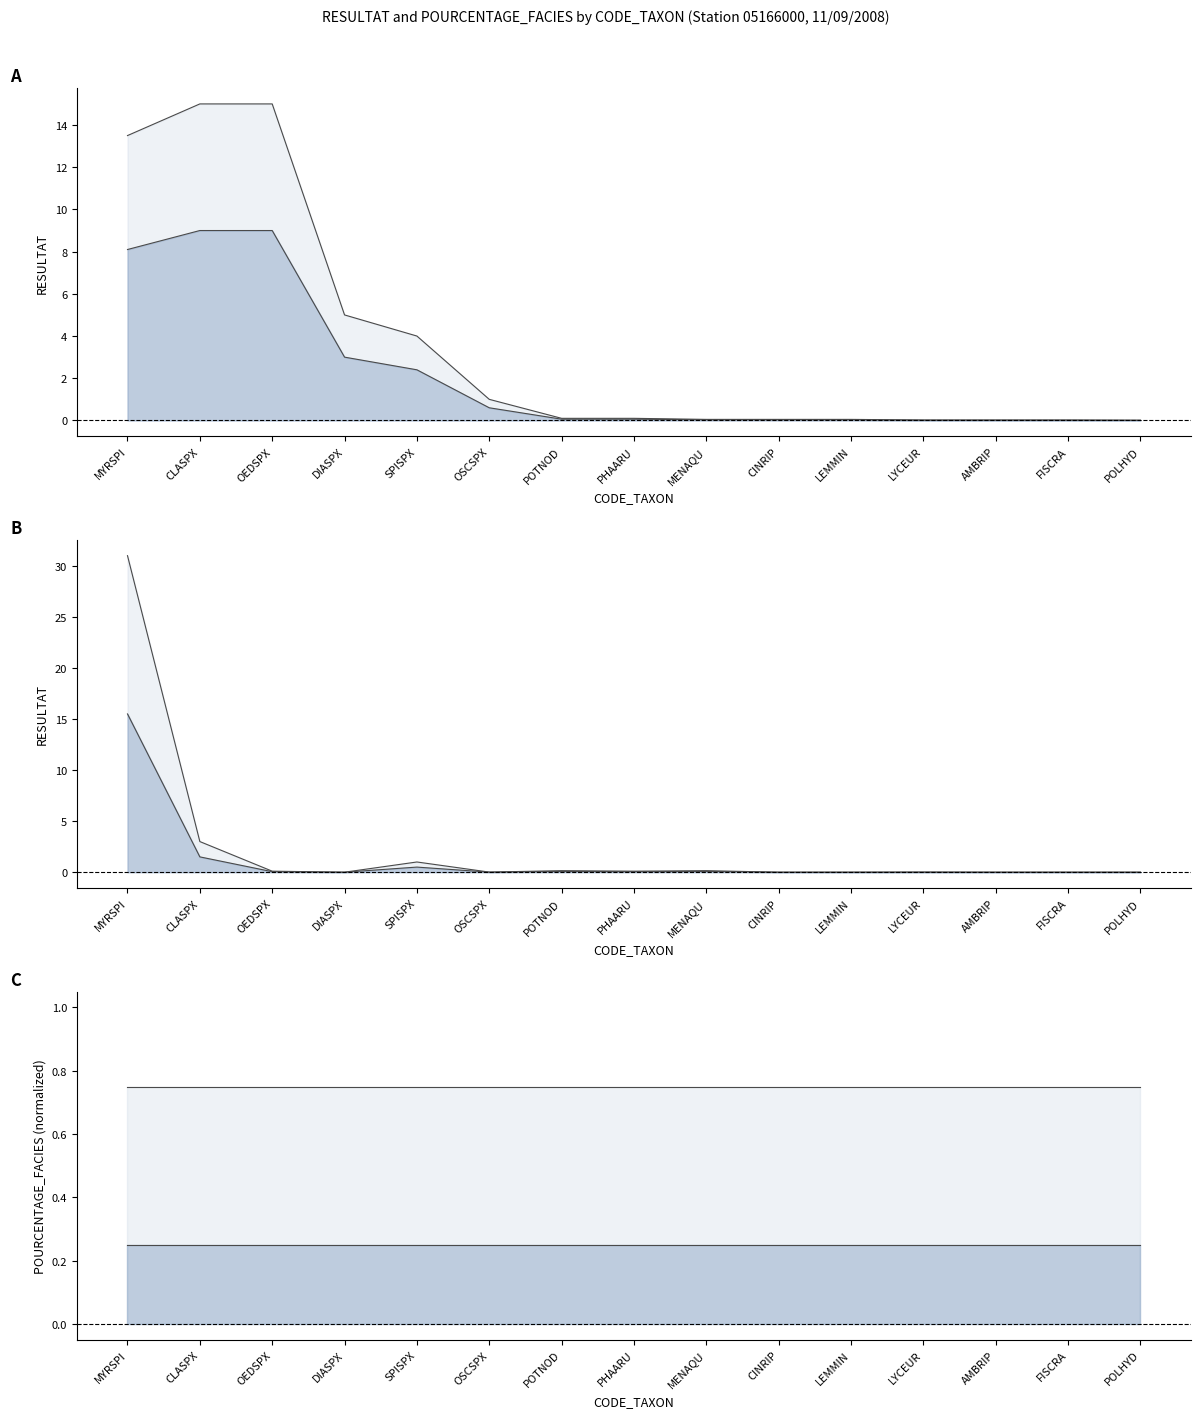

Reading left to right, what are all the values shown in this chart?

F1 RESULTAT: 13.5	15.0	15.0	5.0	4.0	1.0	0.1	0.1	0.1	0.1	0.1	0.0	0.0	0.0	0.0
F2 RESULTAT: 31.0	3.0	0.1	0.0	1.0	0.0	0.1	0.1	0.1	0.0	0.0	0.0	0.0	0.0	0.0